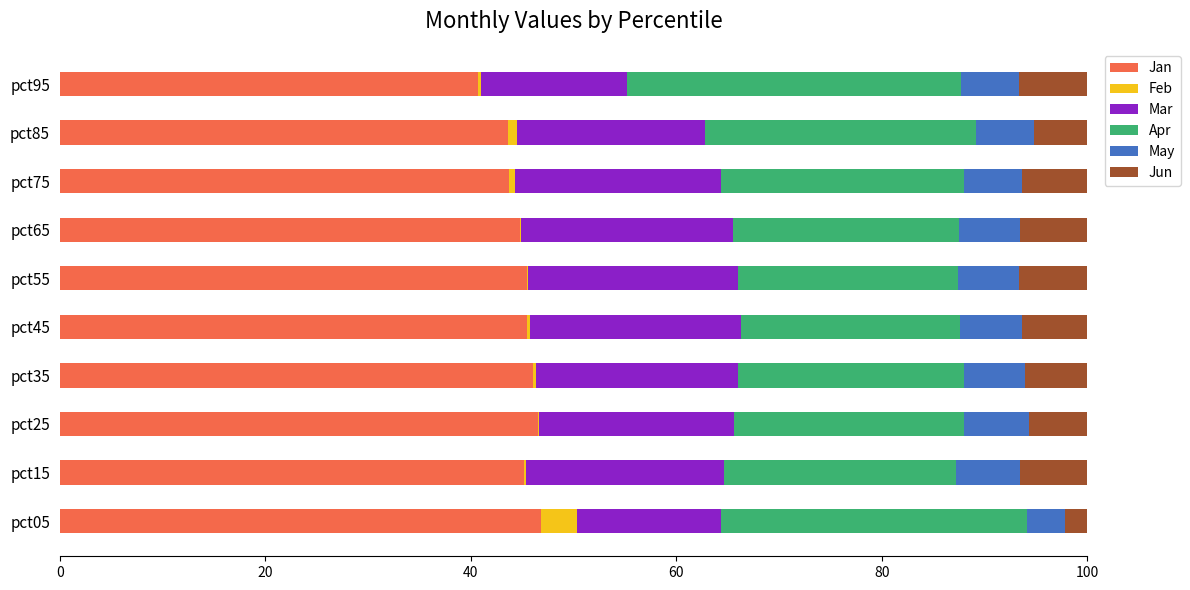

The Jan series shows 23.7 at pct75. True or false?

False